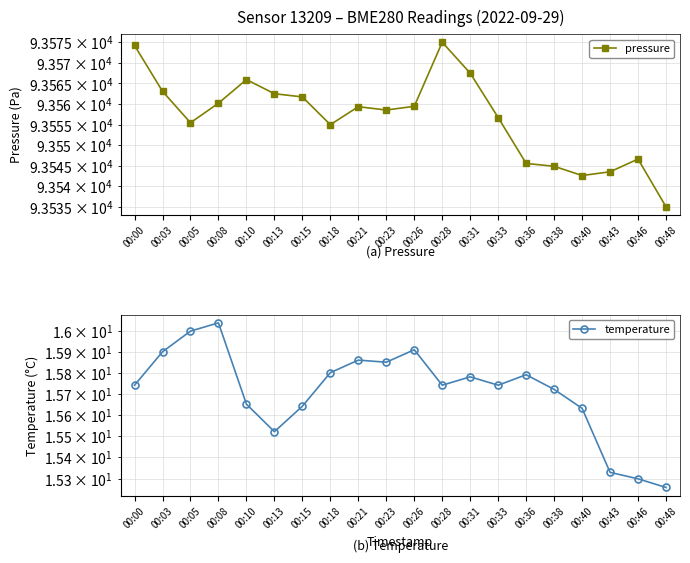

What is the greatest value displayed?

93575.0